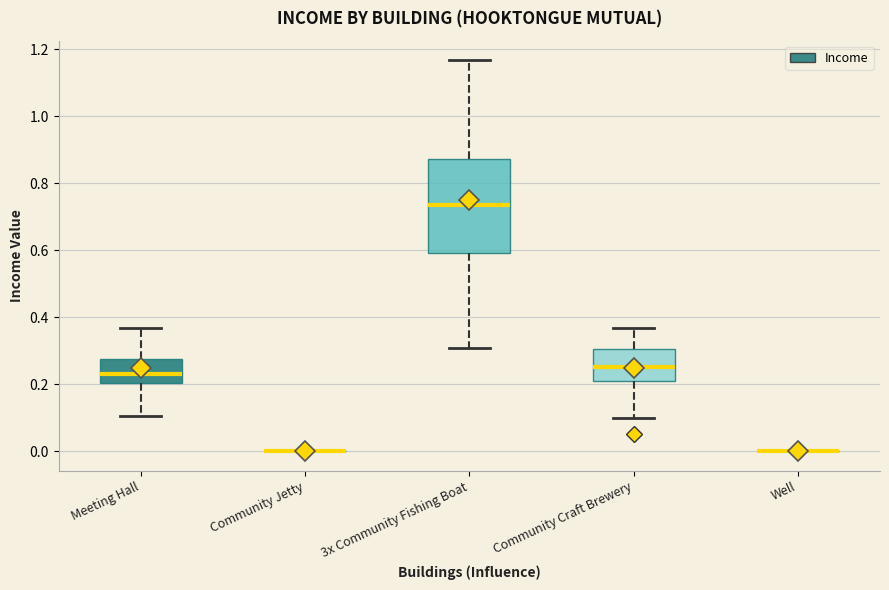

Reading left to right, read every box against the y-axis: the position of its median line, the range the box covers, and the ends of its whiskers. The values are not printed on the chart, so give them approximately, as read against the axis.

Meeting Hall: median 0.24, box 0.20 to 0.28, whiskers 0.10 to 0.36
Community Jetty: box collapsed to a line at 0.00, whiskers 0.00 to 0.00
3x Community Fishing Boat: median 0.74, box 0.60 to 0.88, whiskers 0.30 to 1.16
Community Craft Brewery: median 0.26, box 0.22 to 0.30, whiskers 0.10 to 0.36
Well: box collapsed to a line at 0.00, whiskers 0.00 to 0.00